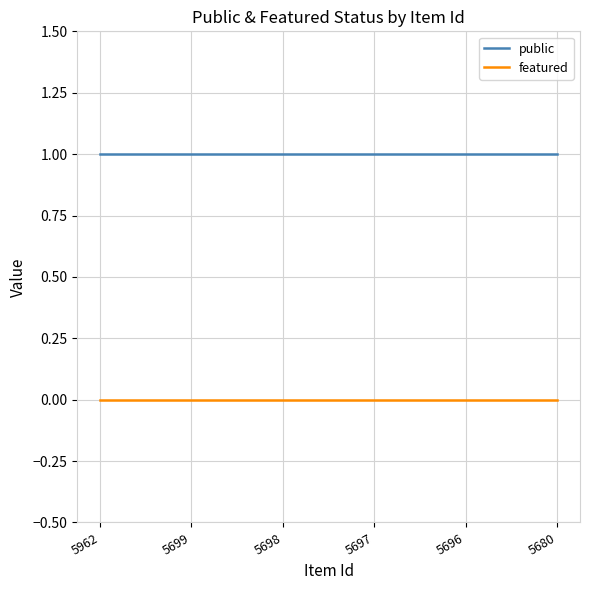

True or false: featured and public intersect in this chart.

False